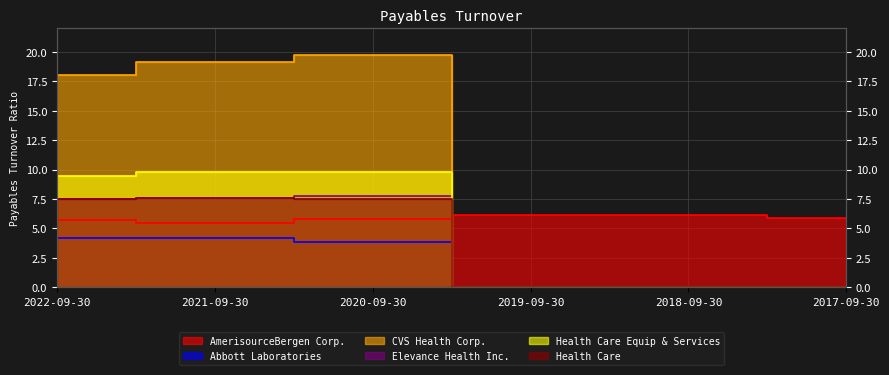

Reading left to right, extract all data points from this chart.

AmerisourceBergen Corp.: 2022-09-30=5.7	2021-09-30=5.5	2020-09-30=5.8	2019-09-30=6.2	2018-09-30=6.1	2017-09-30=5.8
Abbott Laboratories: 2022-09-30=4.2	2021-09-30=4.2	2020-09-30=3.8	2019-09-30=0.0	2018-09-30=0.0	2017-09-30=0.0
CVS Health Corp.: 2022-09-30=18.1	2021-09-30=19.1	2020-09-30=19.7	2019-09-30=0.0	2018-09-30=0.0	2017-09-30=0.0
Elevance Health Inc.: 2022-09-30=7.5	2021-09-30=7.6	2020-09-30=7.8	2019-09-30=0.0	2018-09-30=0.0	2017-09-30=0.0
Health Care Equip & Services: 2022-09-30=9.4	2021-09-30=9.8	2020-09-30=9.8	2019-09-30=0.0	2018-09-30=0.0	2017-09-30=0.0
Health Care: 2022-09-30=7.5	2021-09-30=7.6	2020-09-30=7.5	2019-09-30=0.0	2018-09-30=0.0	2017-09-30=0.0